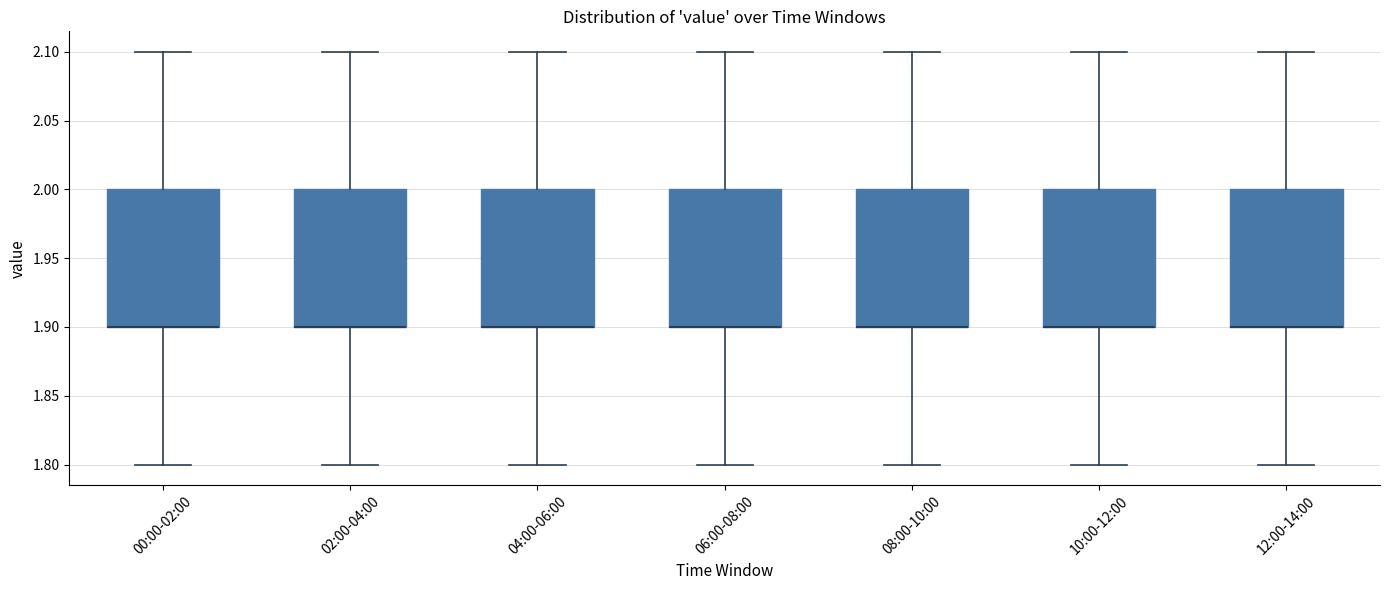

Reading left to right, read every box against the y-axis: the position of its median line, the range the box covers, and the ends of its whiskers. The values are not printed on the chart, so give them approximately, as read against the axis.

00:00-02:00: median 1.9 (drawn on the box's lower edge), box 1.9 to 2.0, whiskers 1.8 to 2.1
02:00-04:00: median 1.9 (drawn on the box's lower edge), box 1.9 to 2.0, whiskers 1.8 to 2.1
04:00-06:00: median 1.9 (drawn on the box's lower edge), box 1.9 to 2.0, whiskers 1.8 to 2.1
06:00-08:00: median 1.9 (drawn on the box's lower edge), box 1.9 to 2.0, whiskers 1.8 to 2.1
08:00-10:00: median 1.9 (drawn on the box's lower edge), box 1.9 to 2.0, whiskers 1.8 to 2.1
10:00-12:00: median 1.9 (drawn on the box's lower edge), box 1.9 to 2.0, whiskers 1.8 to 2.1
12:00-14:00: median 1.9 (drawn on the box's lower edge), box 1.9 to 2.0, whiskers 1.8 to 2.1